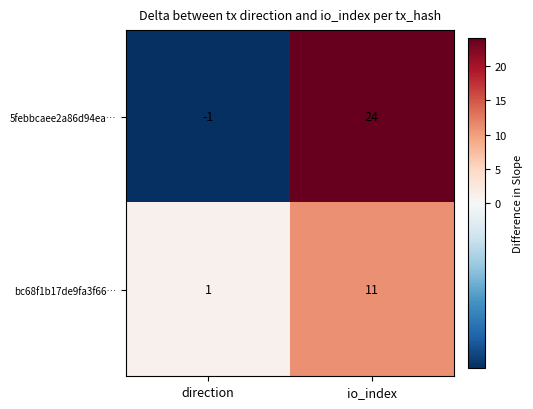

Is it true that bc68f1b17de9fa3f66… equals 11 at io_index?

True